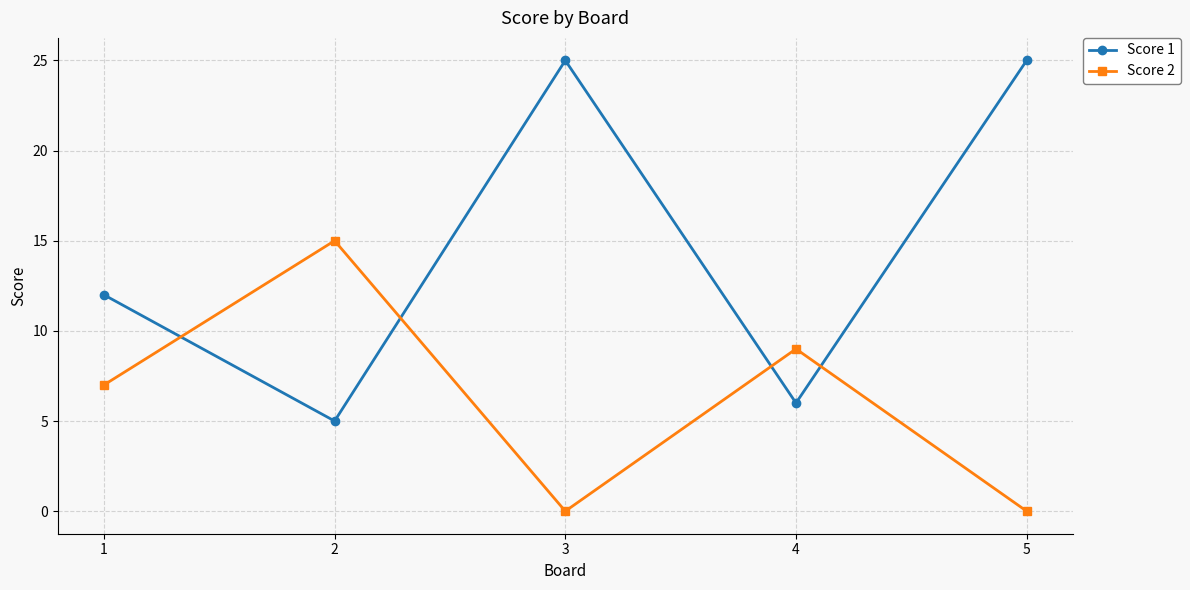

What is the sum of all Score 1 values?

73